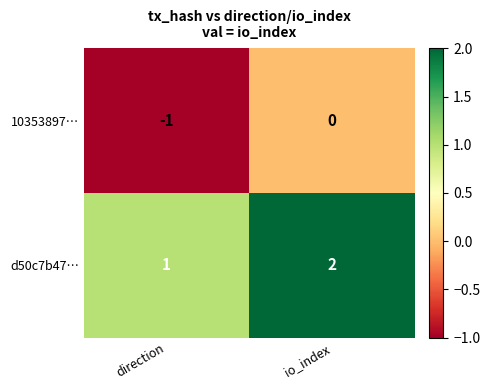

What is the sum of the d50c7b47… values at direction and io_index?

3